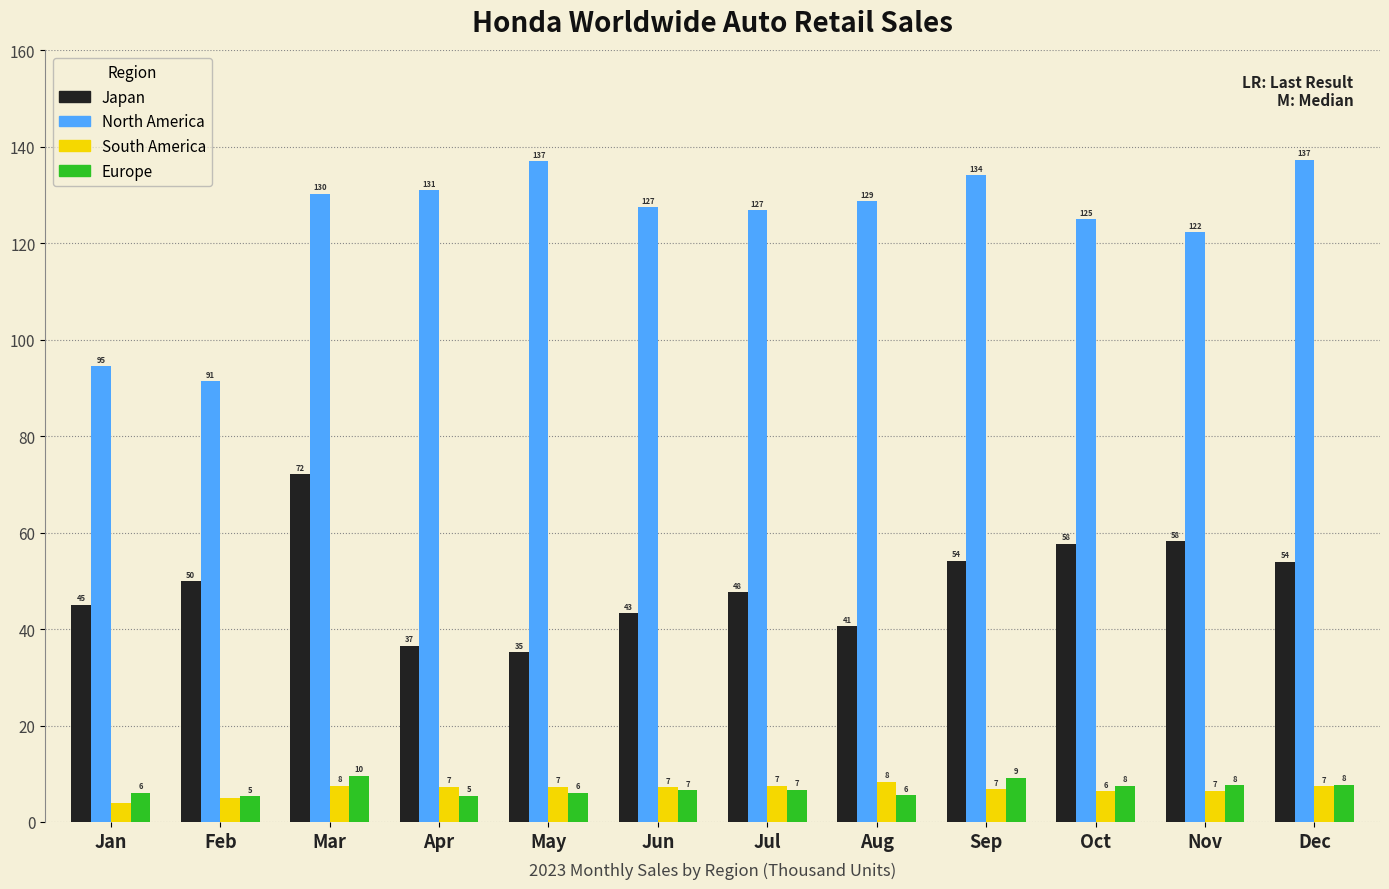

The Europe series shows 11.5 at Jun. True or false?

False